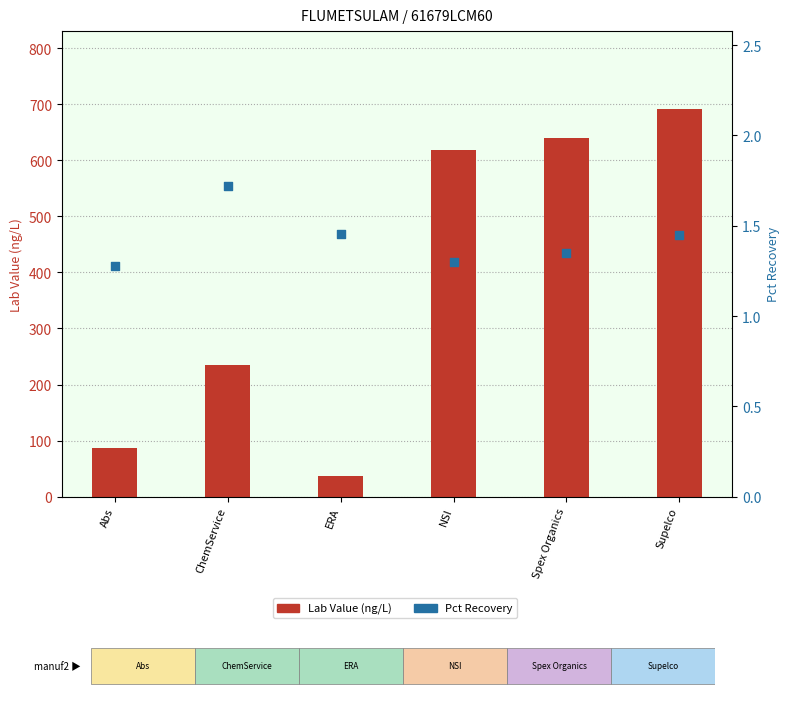

Which series contains the highest Y value?

Lab Value (ng/L)